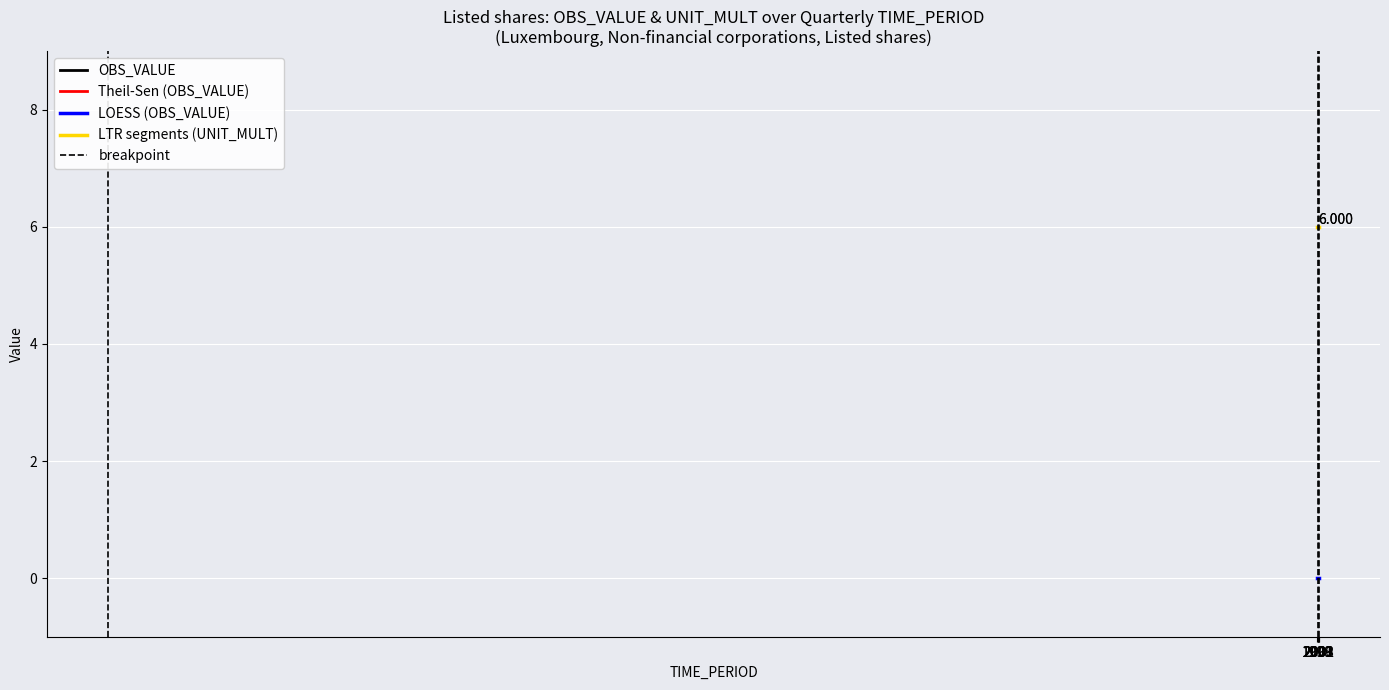

How many distinct data groups are displayed?

2